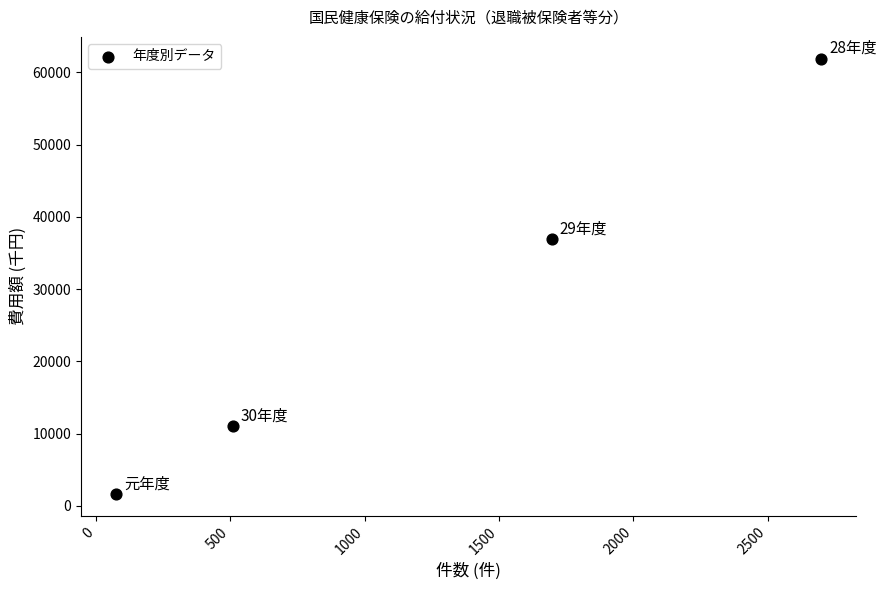

What is the range of Y values (max minus min)?

60237